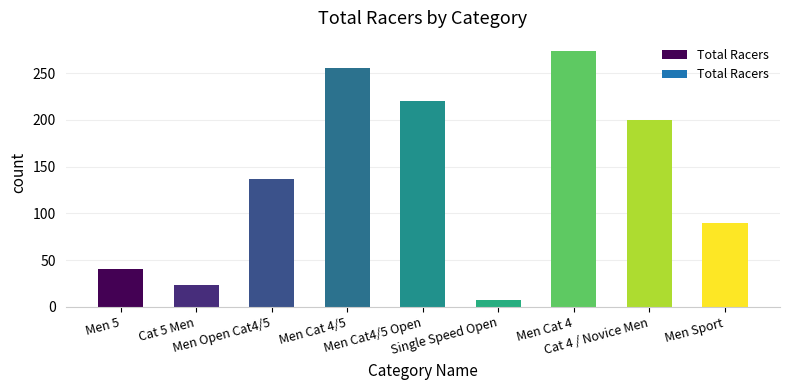

List the labels in order of value, largest first.

Men Cat 4, Men Cat 4/5, Men Cat4/5 Open, Cat 4 / Novice Men, Men Open Cat4/5, Men Sport, Men 5, Cat 5 Men, Single Speed Open